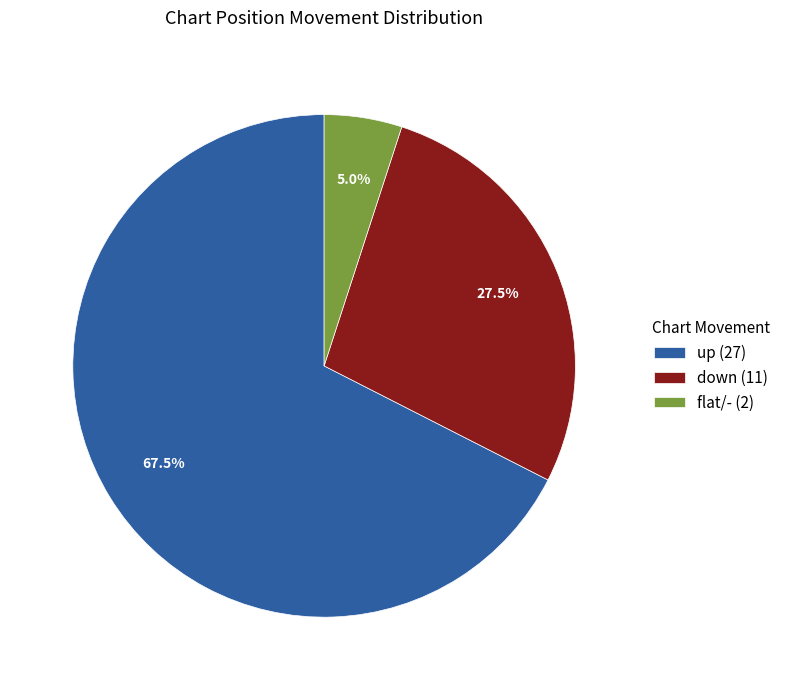

Is there a majority slice in this chart?

Yes